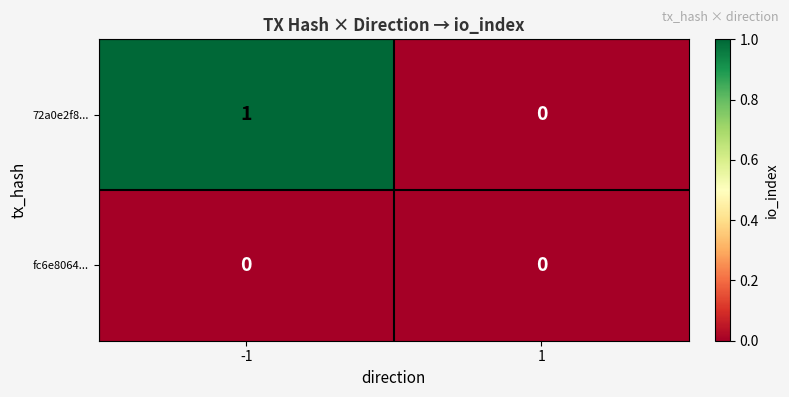

What is the difference between the highest and lowest values at -1?

1